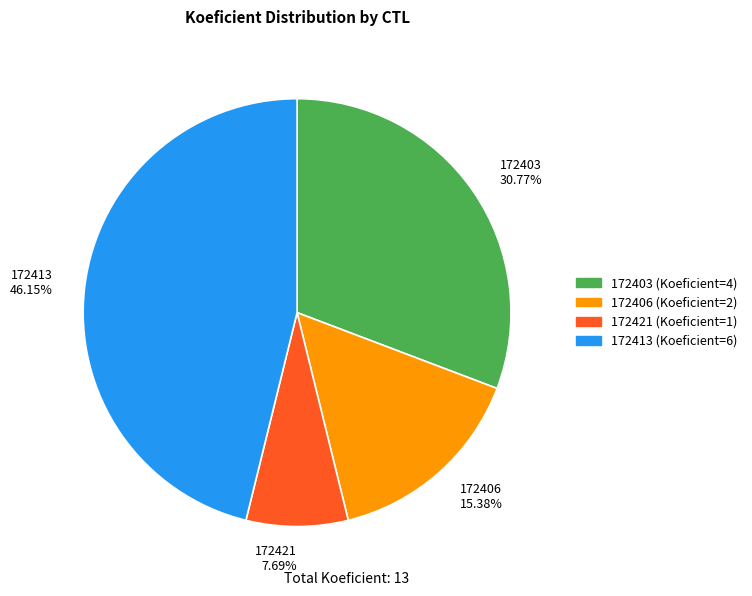

Between 172421 7.69% and 172406 15.38%, which is larger?

172406 15.38%